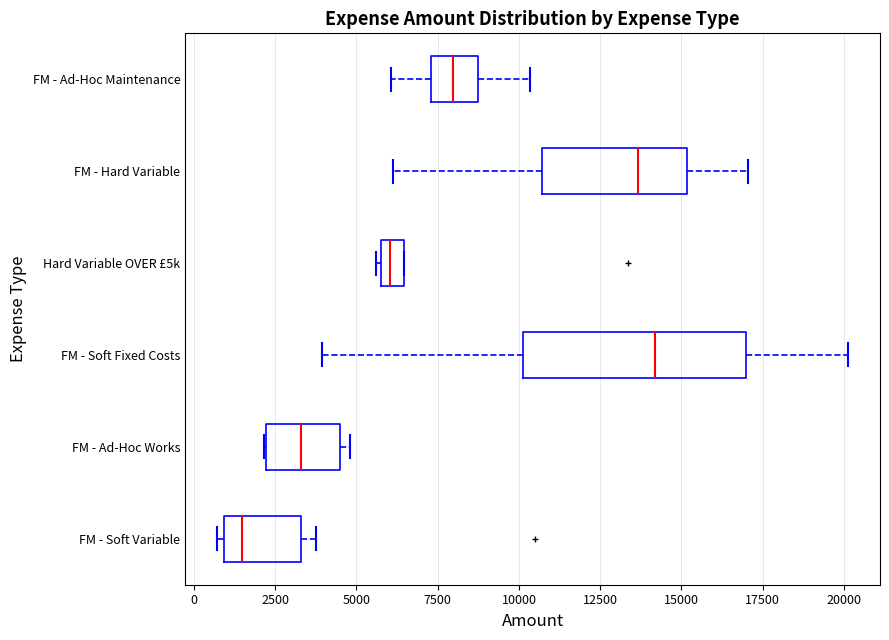

Where is the right edge of the box for FM - Ad-Hoc Works on the x-axis? The values are not printed on the chart, so give them approximately, as read against the axis.

4500